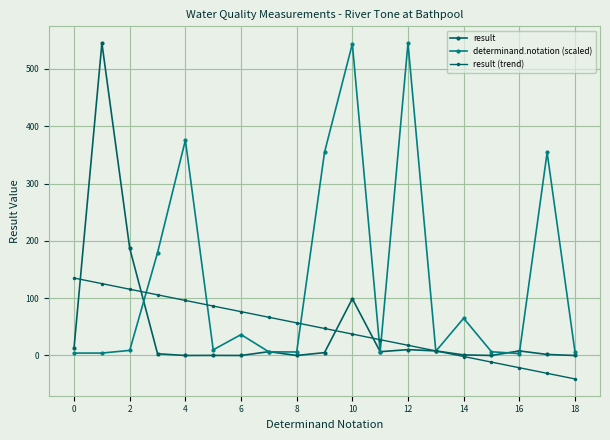

What is the maximum value shown in the chart?

545.0